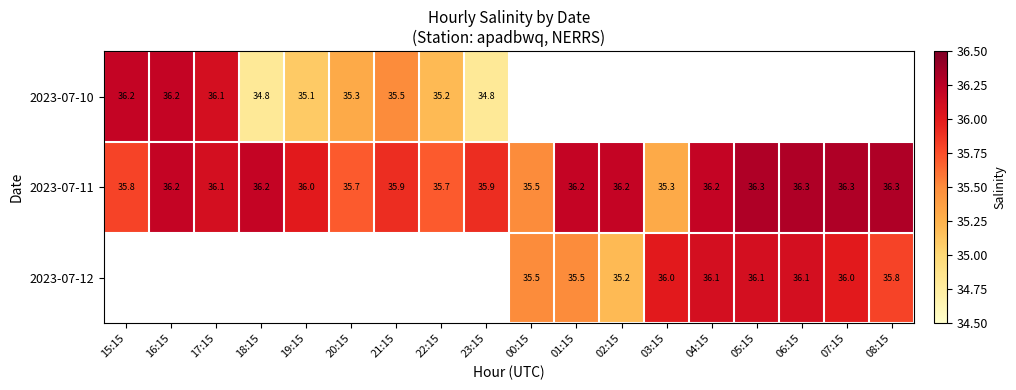

Count the 2023-07-11 values in the range 35 to 36.

8